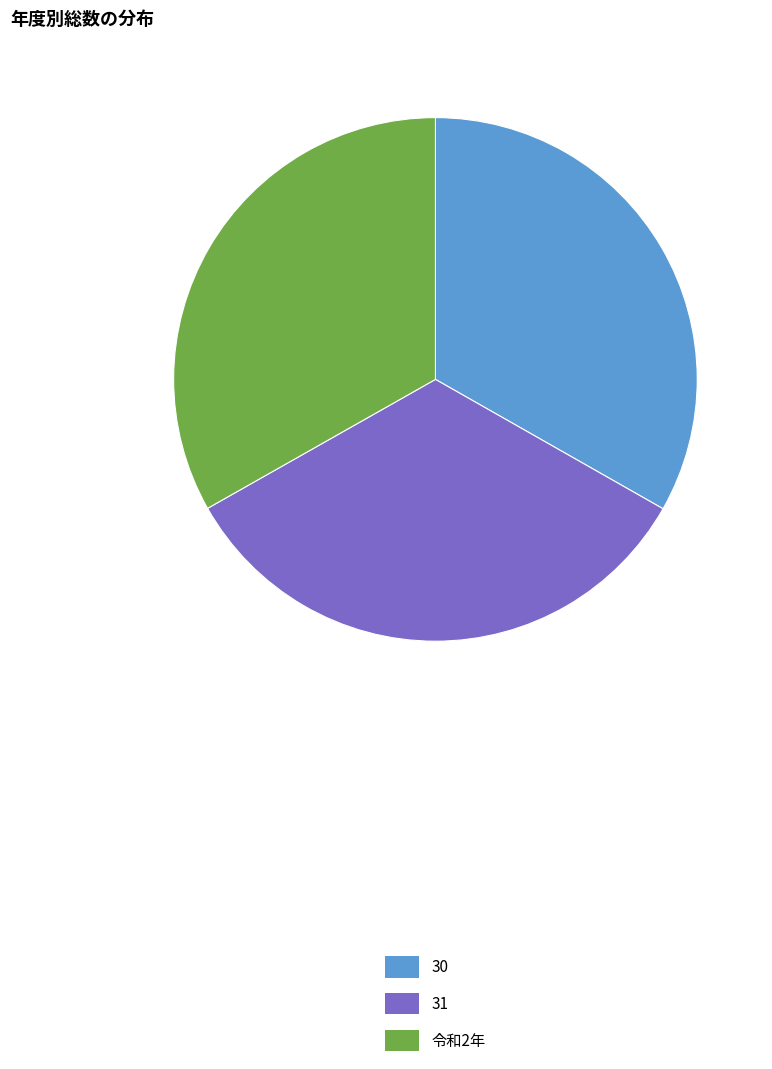

Combined, do 30 and 31 account for over 50%?

Yes